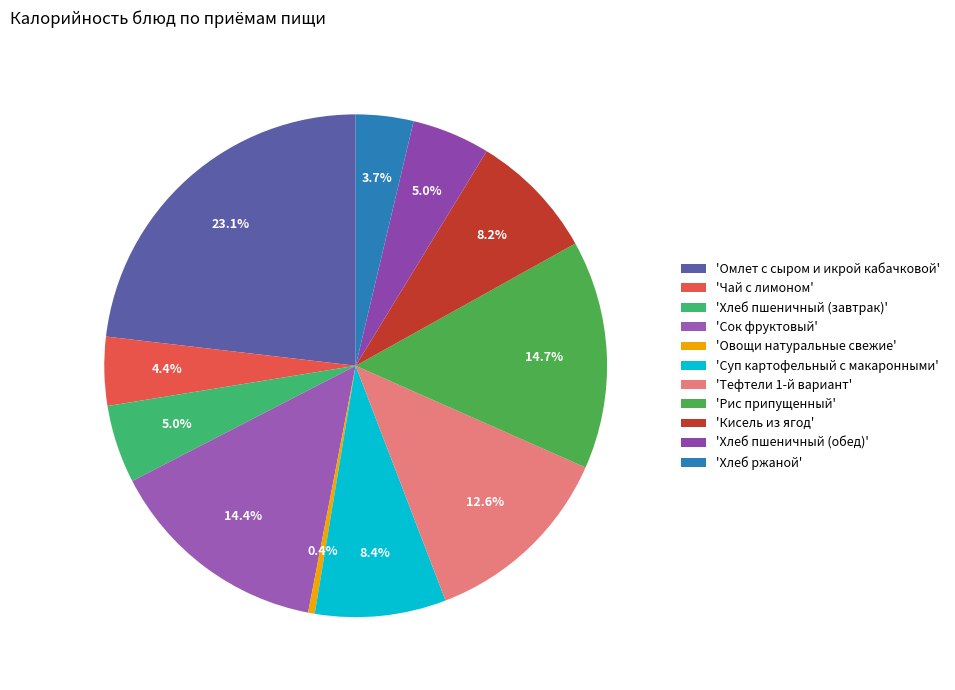

How many slices are in this pie chart?

11